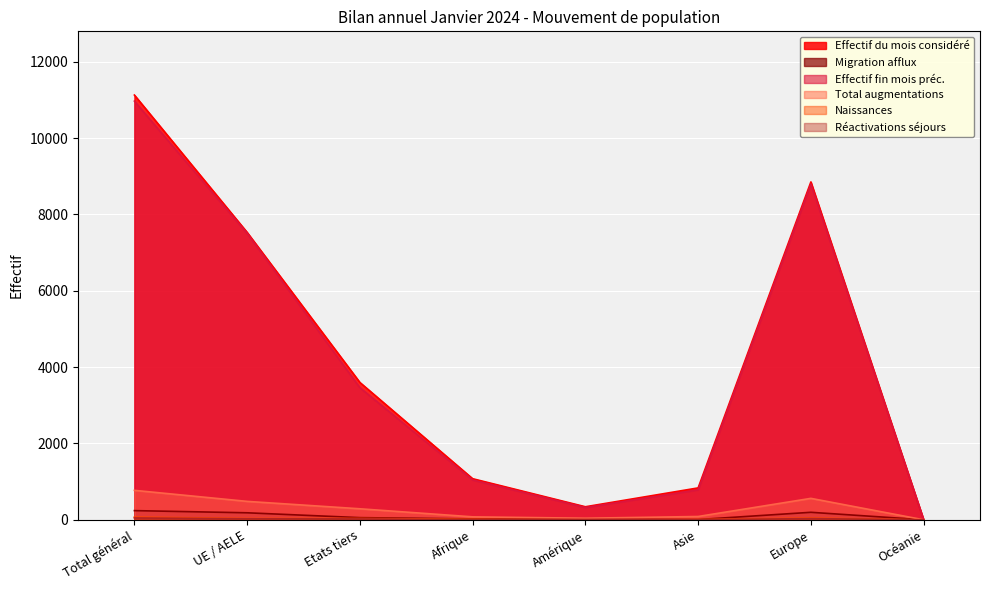

How many interior local valleys does the Migration afflux series have?

1